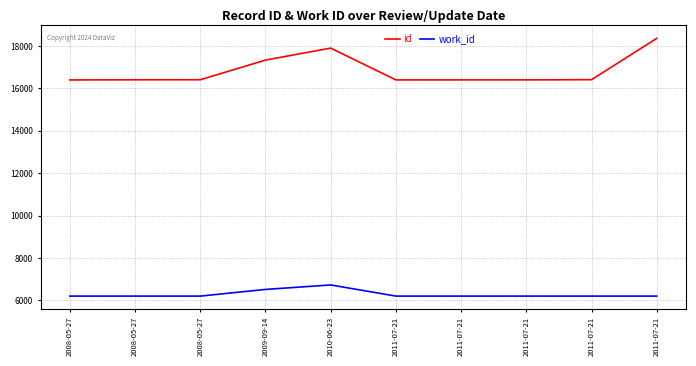

List the series in order of their peak value, lowest first.

work_id, id